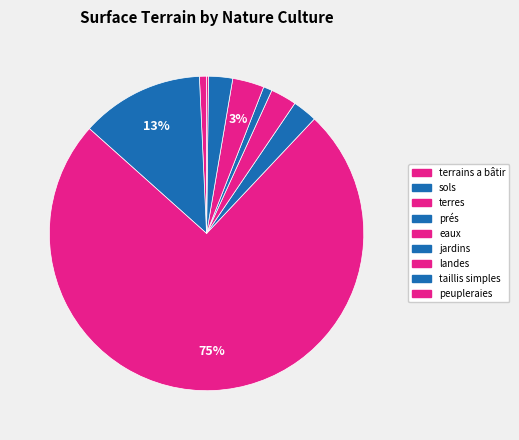

Is there any slice that represents more than half of the pie?

Yes